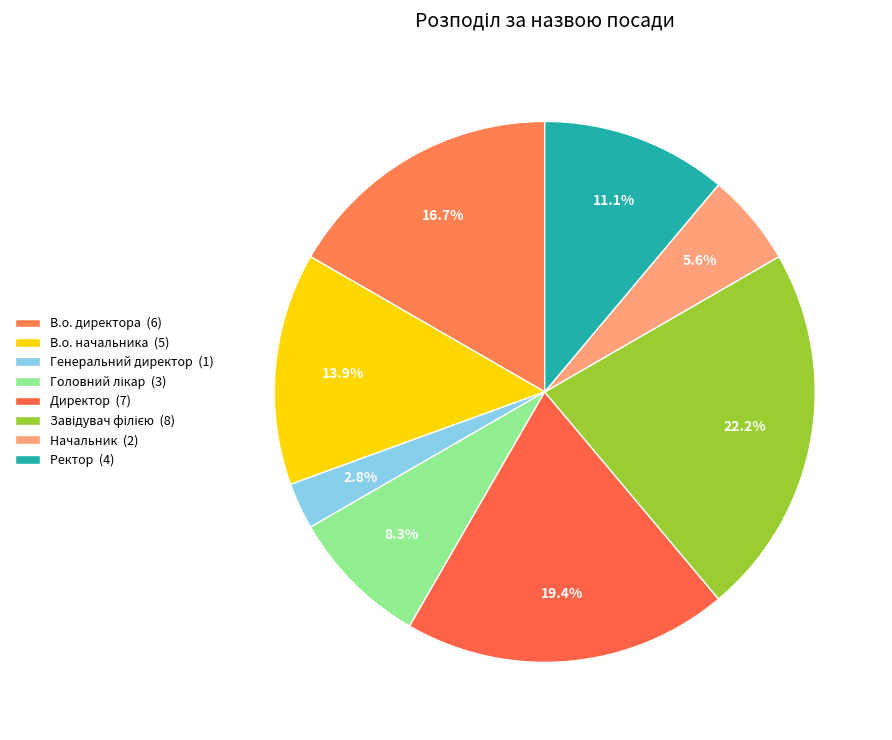

What is the smallest slice in the pie chart?

Генеральний директор